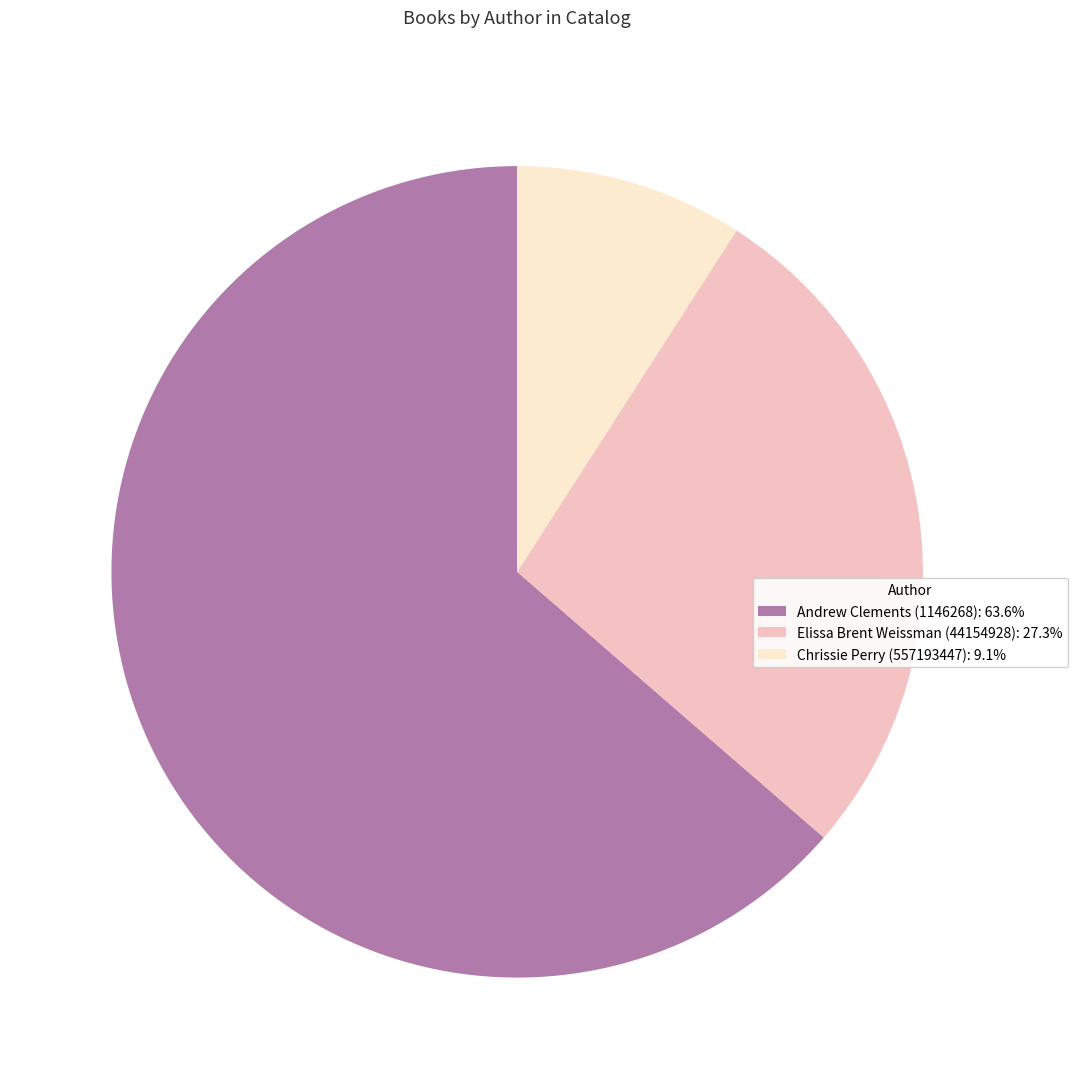

Count the number of slices in the pie.

3